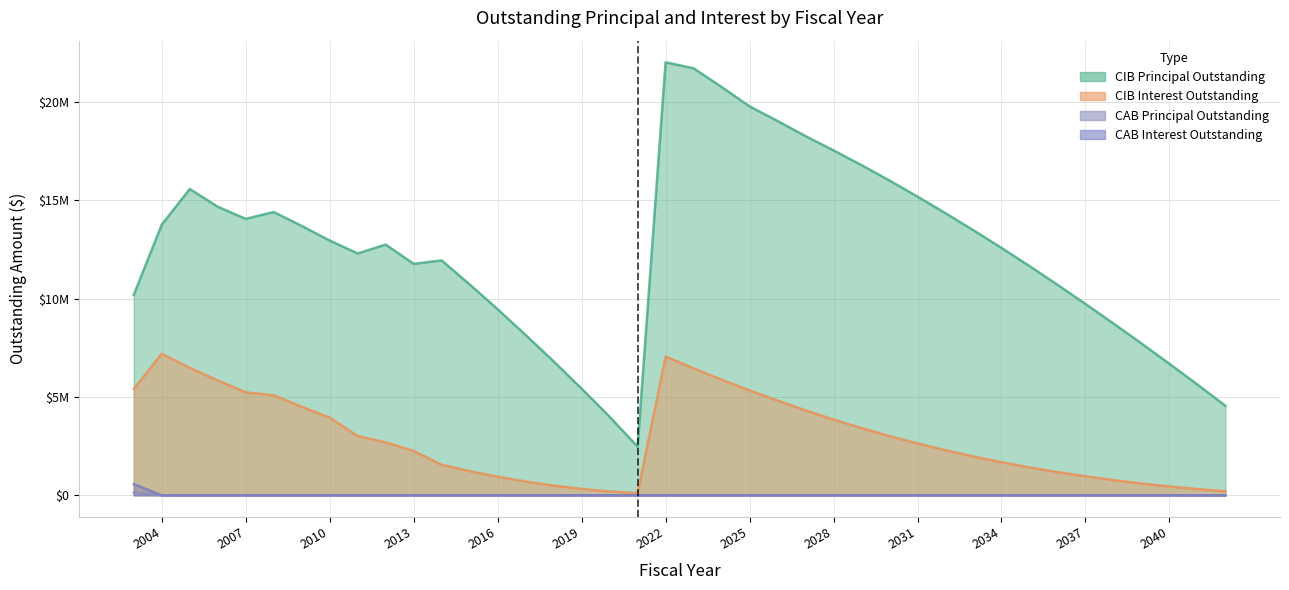

Reading right to left, transcribe all the data shown in this chart.

CIBPrincipalOutstanding: 4550000.0	5630000.0	6685000.0	7720000.0	8735000.0	9730000.0	10705000.0	11655000.0	12580000.0	13475000.0	14345000.0	15190000.0	16005000.0	16790000.0	17540000.0	18265000.0	19035000.0	19780000.0	20765000.0	21715000.0	22020000.0	2470000.0	3990000.0	5420000.0	6810000.0	8150000.0	9460000.0	10720000.0	11945000.0	11770000.0	12750000.0	12300000.0	12955000.0	13695000.0	14405000.0	14060000.0	14675000.0	15575000.0	13765000.0	10190000.0
CIBInterestOutstanding: 204765.6	315159.4	446903.2	599546.9	772690.7	965934.4	1178878.2	1415822.0	1680890.7	1973259.5	2292103.2	2636672.0	3010215.8	3415759.5	3852003.3	4317747.0	4813405.8	5332643.6	5877406.3	6456235.3	7055664.3	109189.8	195630.2	323253.5	491557.2	699137.0	944744.2	1227163.0	1548254.0	2252665.5	2689228.1	3011259.5	3949042.5	4501296.0	5086512.5	5233846.2	5839141.0	6482124.5	7193917.6	5408524.5
CABPrincipalOutstanding: 0.0	0.0	0.0	0.0	0.0	0.0	0.0	0.0	0.0	0.0	0.0	0.0	0.0	0.0	0.0	0.0	0.0	0.0	0.0	0.0	0.0	0.0	0.0	0.0	0.0	0.0	0.0	0.0	0.0	0.0	0.0	0.0	0.0	0.0	0.0	0.0	0.0	0.0	0.0	135758.0
CABInterestOutstanding: 0.0	0.0	0.0	0.0	0.0	0.0	0.0	0.0	0.0	0.0	0.0	0.0	0.0	0.0	0.0	0.0	0.0	0.0	0.0	0.0	0.0	0.0	0.0	0.0	0.0	0.0	0.0	0.0	0.0	0.0	0.0	0.0	0.0	0.0	0.0	0.0	0.0	0.0	0.0	564242.0